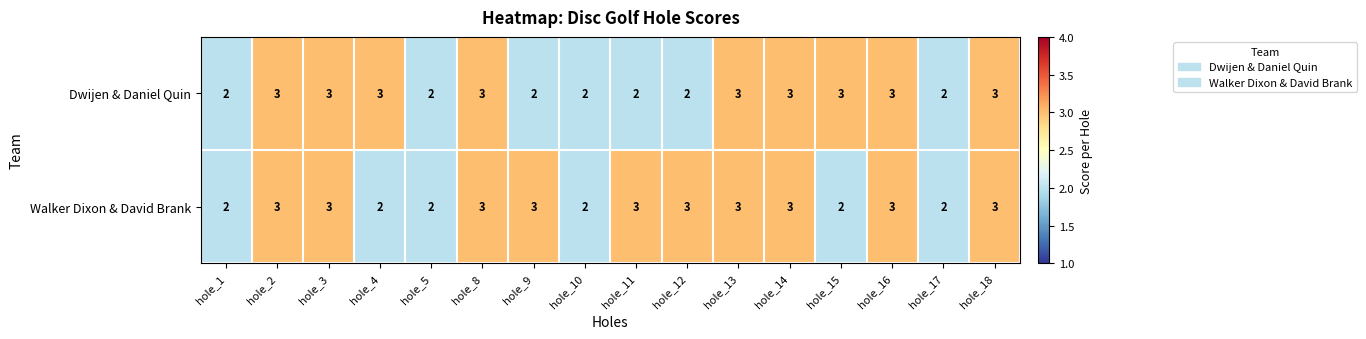

How many data points does each series have?

16